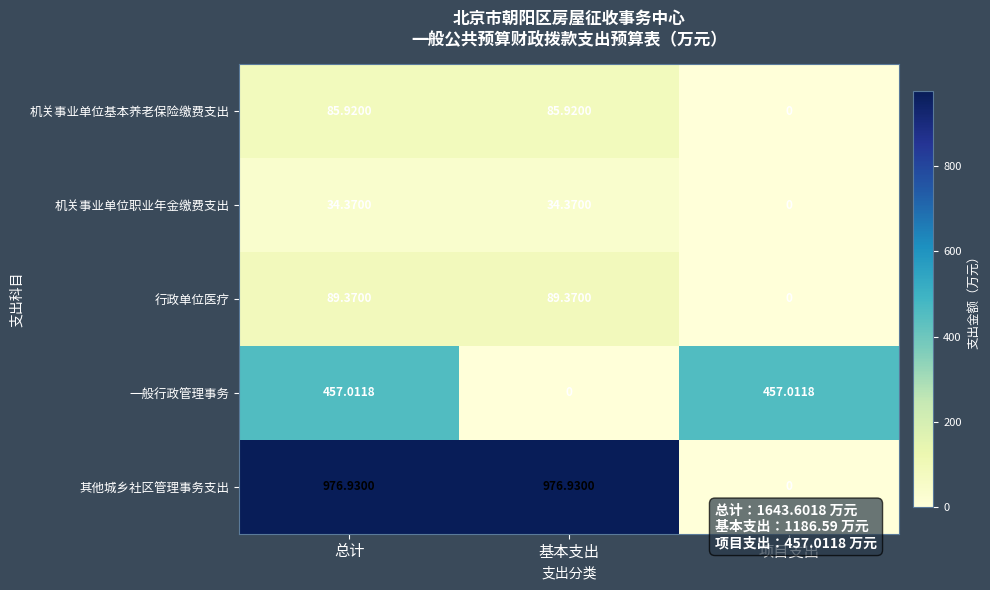

Is the value of 行政单位医疗 at 项目支出 greater than the value of 机关事业单位基本养老保险缴费支出 at 基本支出?

No